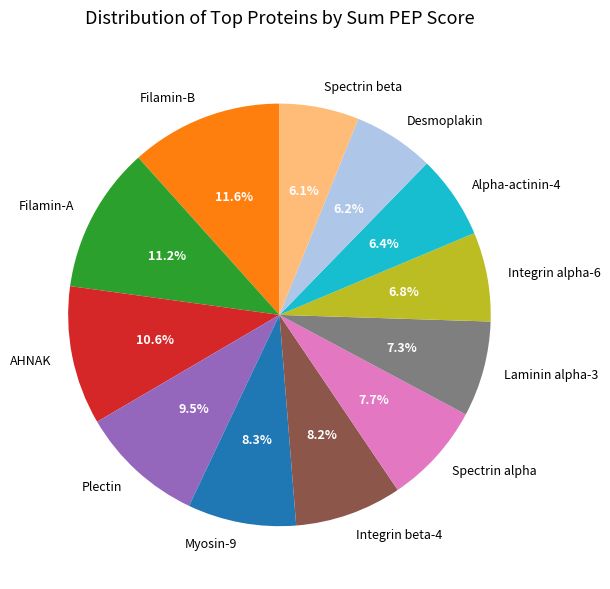

Does any single category account for the majority?

No